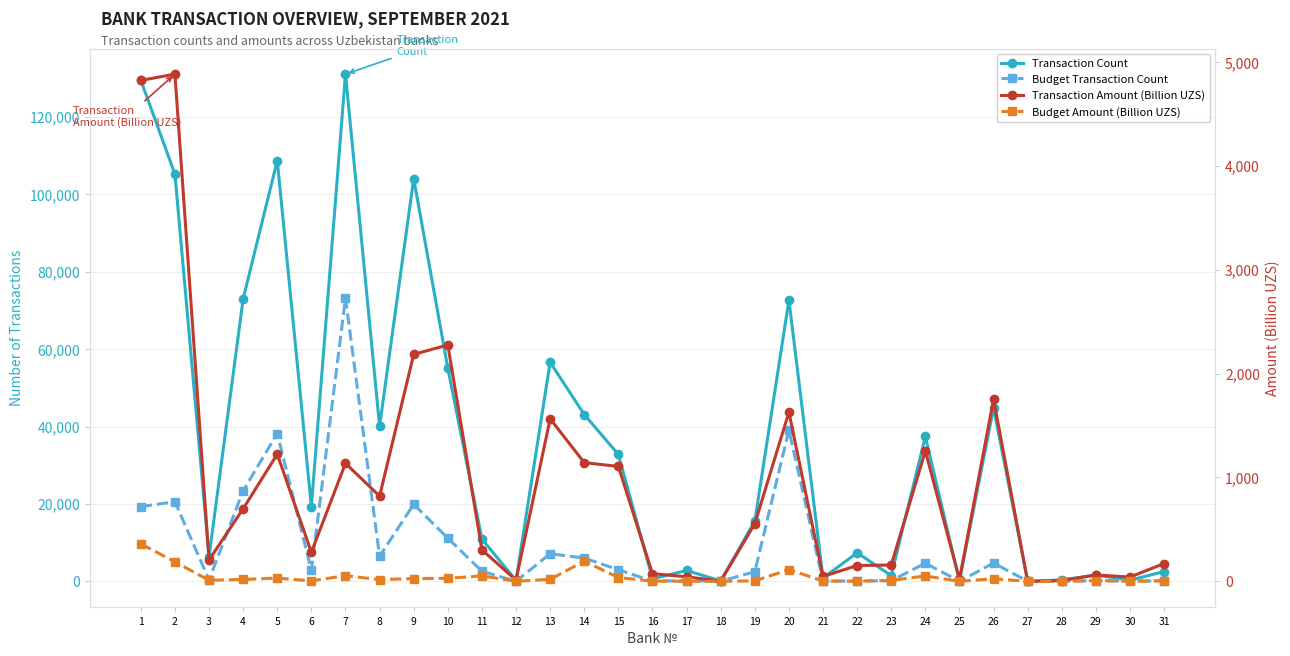

What is the sum of the Transaction Count values at 5 and 9?

212810.0